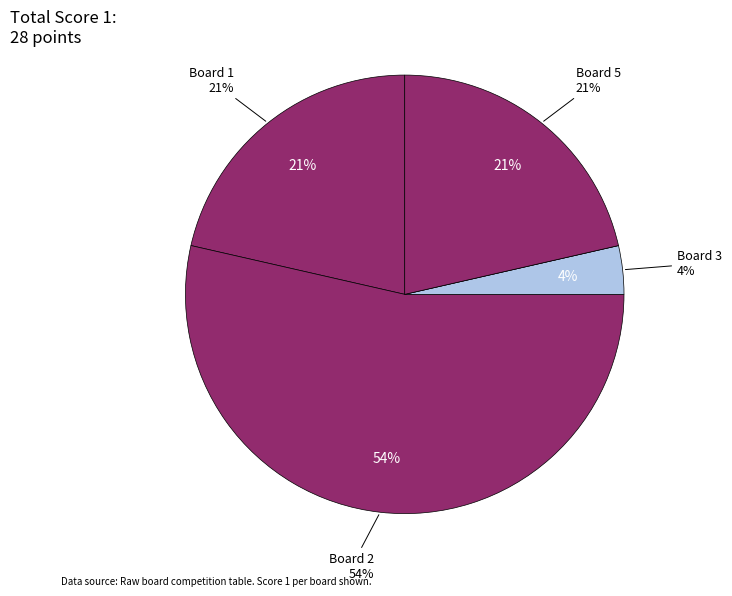

To the nearest percent, what is the combined percentage of Board 2 and Board 5?

75%